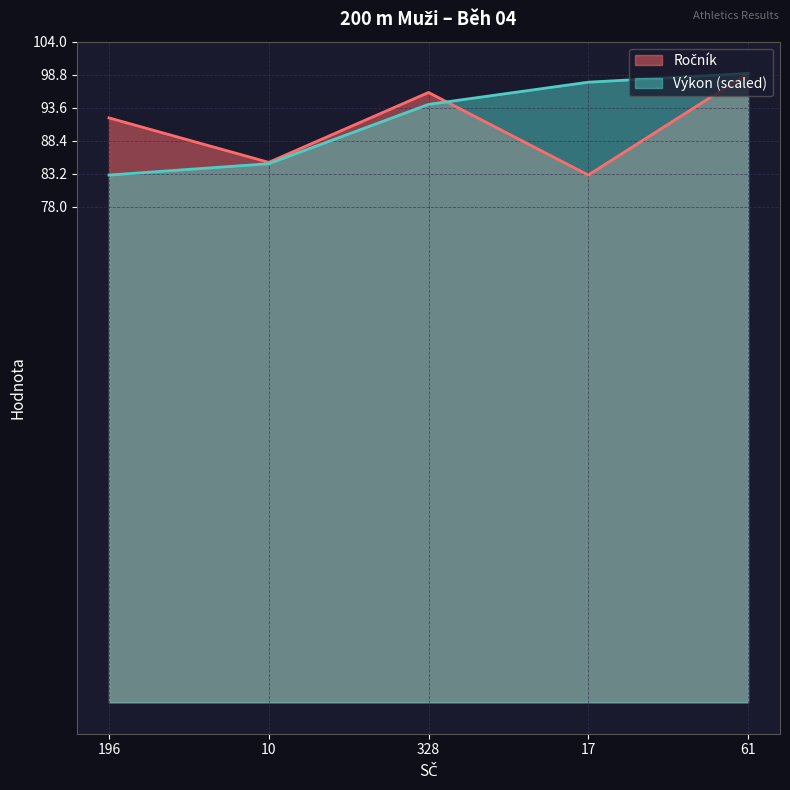

How many data points in Ročník are less than 92?

2